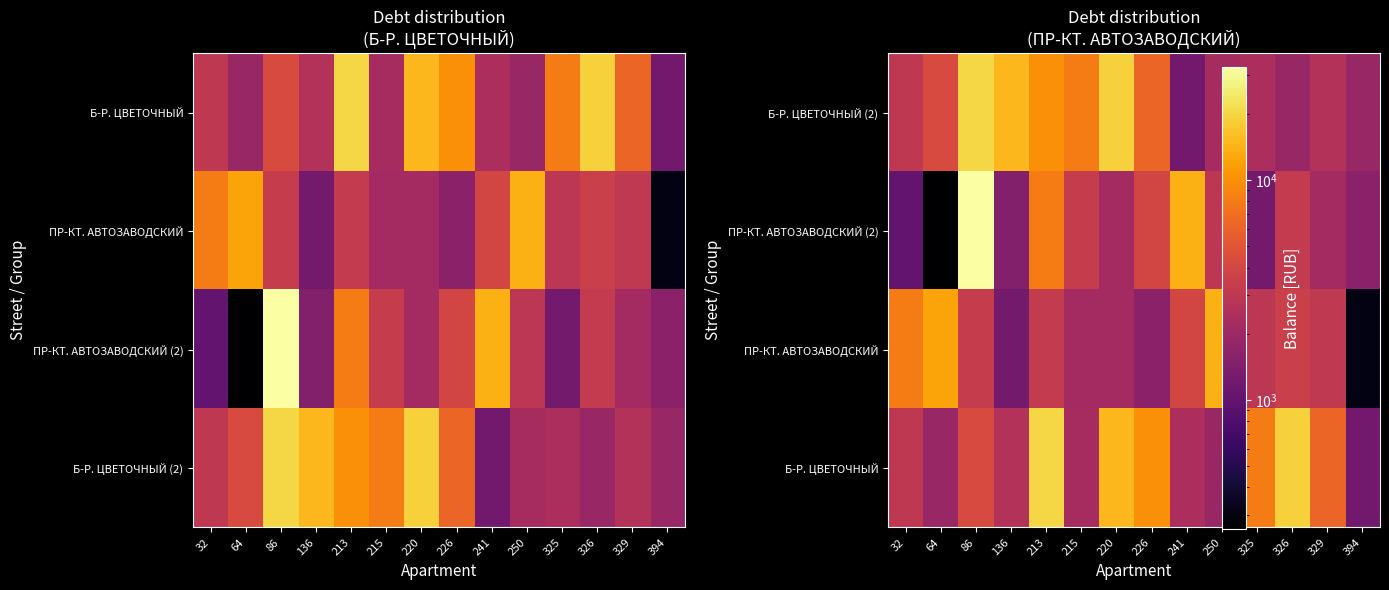

Is it true that ПР-КТ. АВТОЗАВОДСКИЙ equals 2083.4 at 326?

False